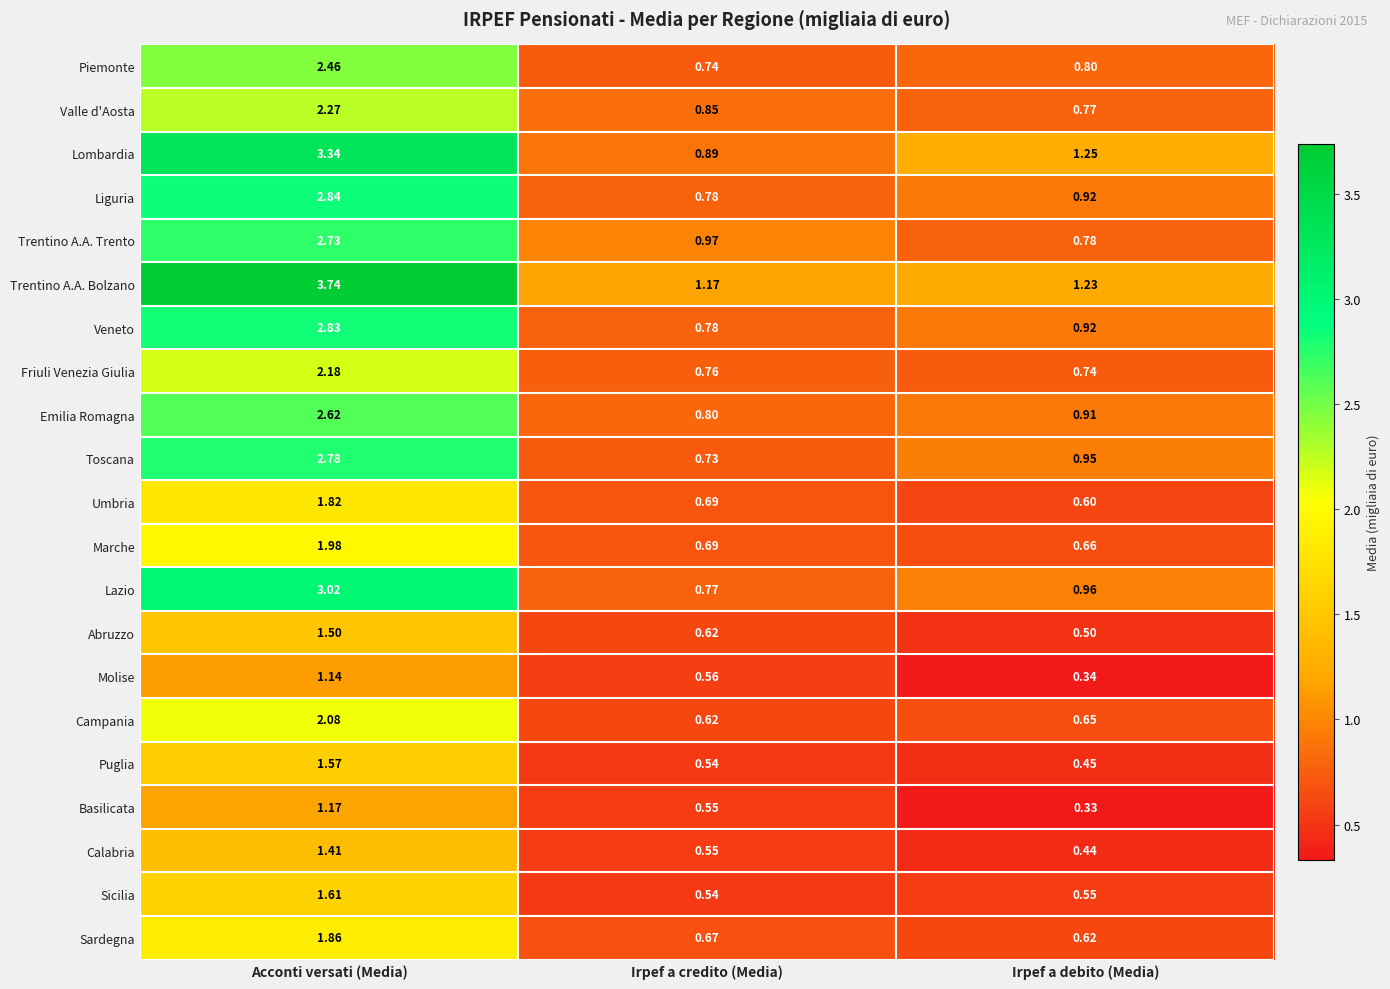

At how many categories does at least one series exceed 1?

3